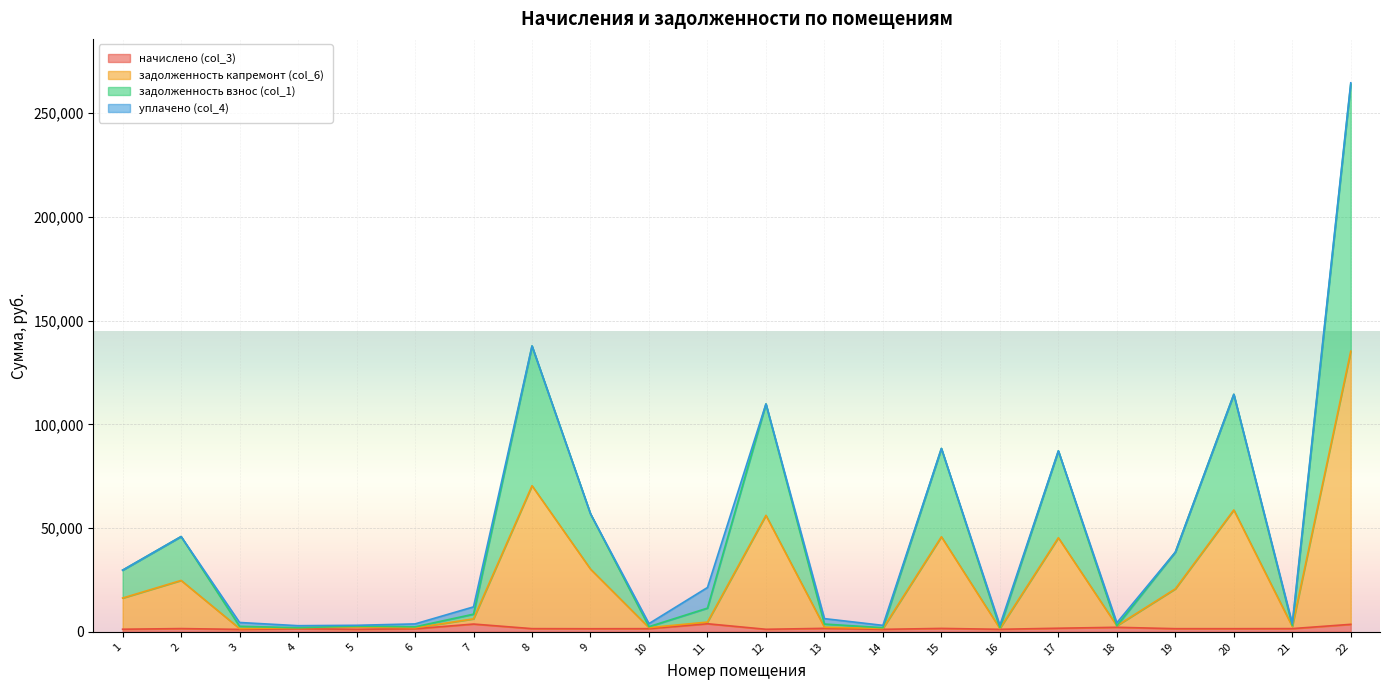

True or false: задолженность капремонт (col_6) and начислено (col_3) intersect in this chart.

False